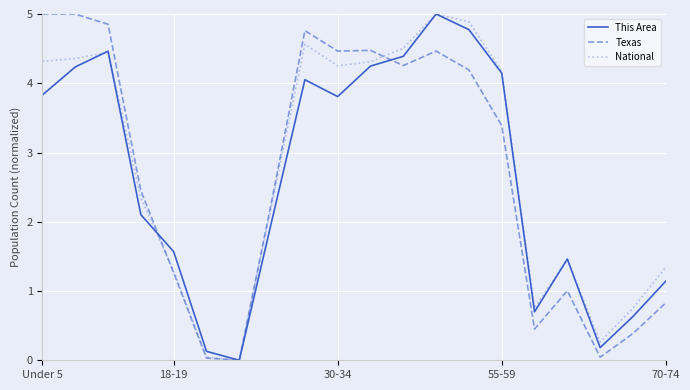

What is the greatest value displayed?

5.0